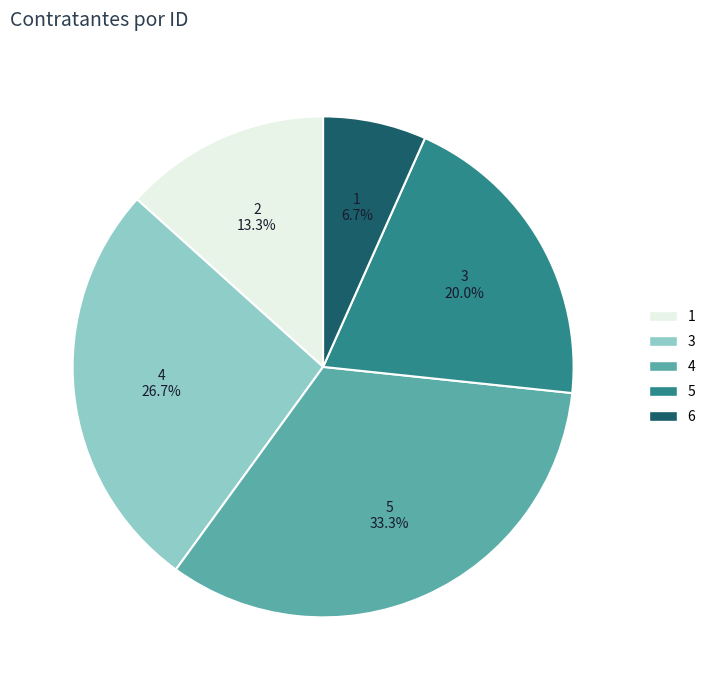

How many slices are in this pie chart?

5